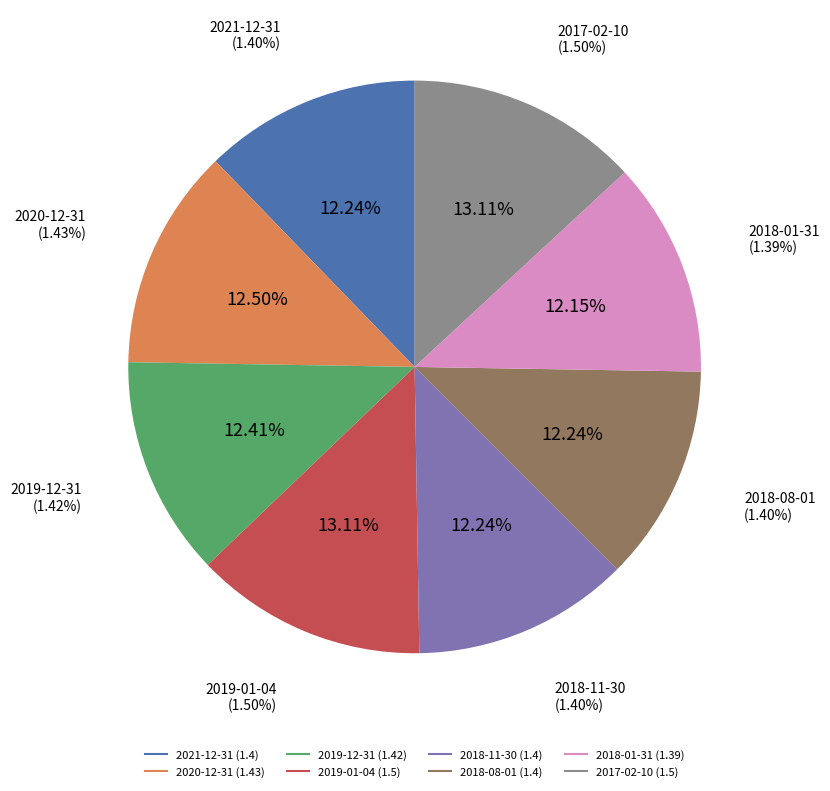

Which slice is the largest?

2019-01-04